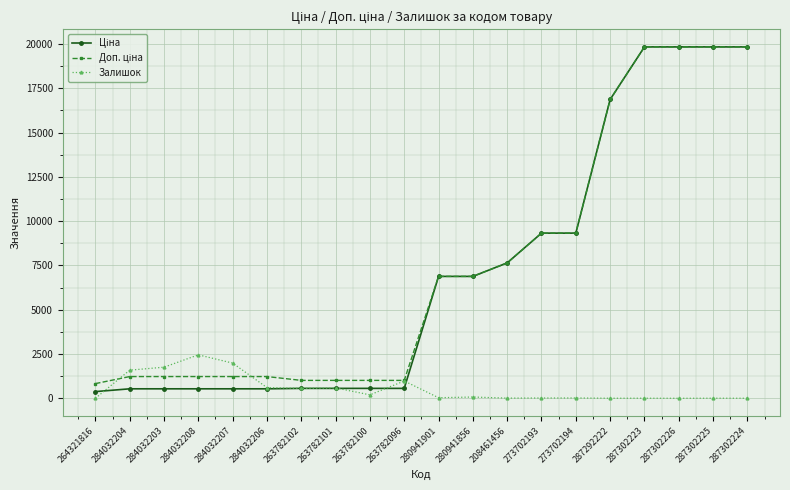

True or false: Залишок has a value of 566.0 at 263782102.

True